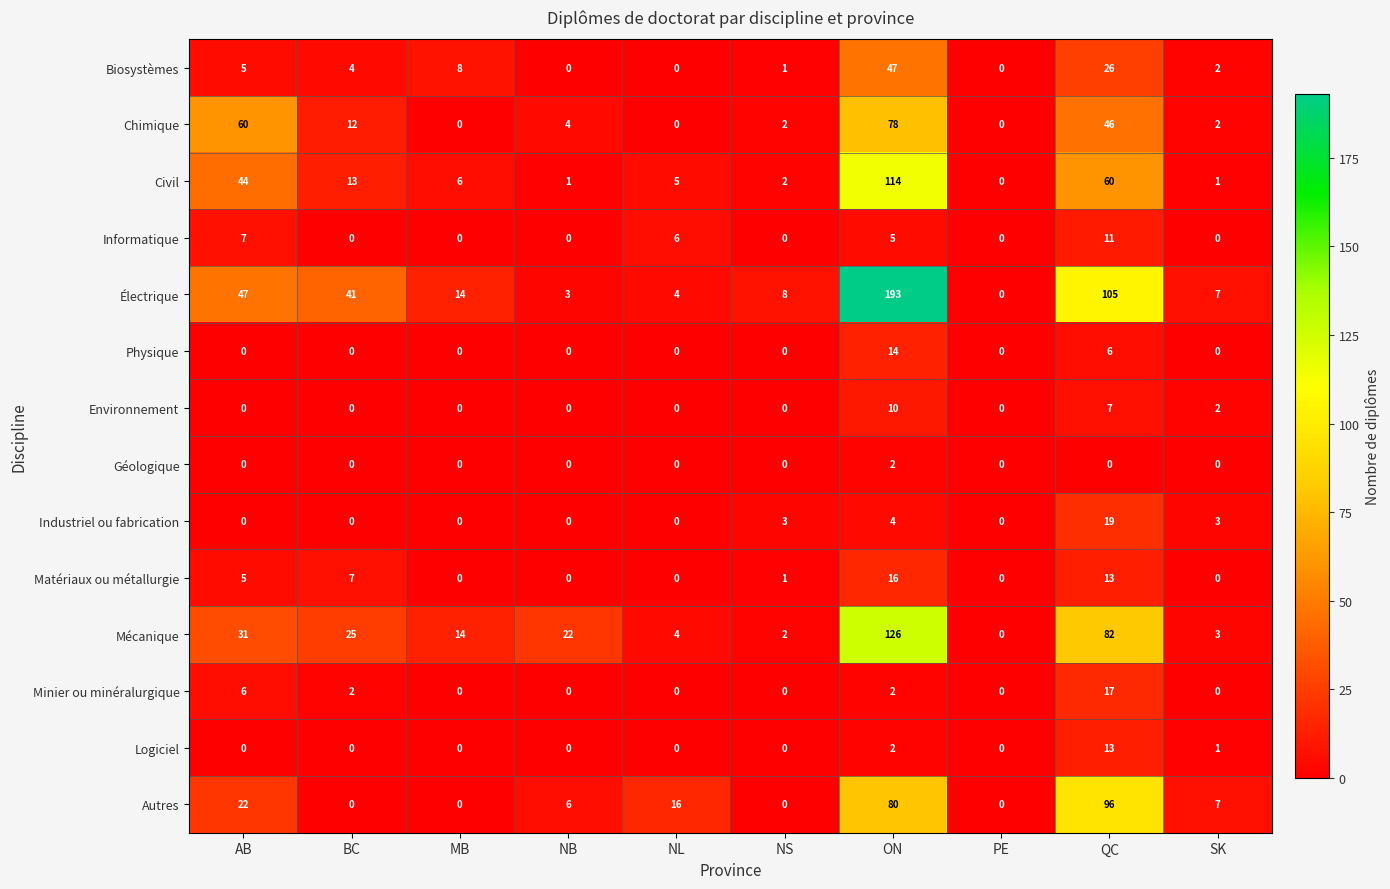

The value of Biosystèmes at NB is 0. True or false?

True